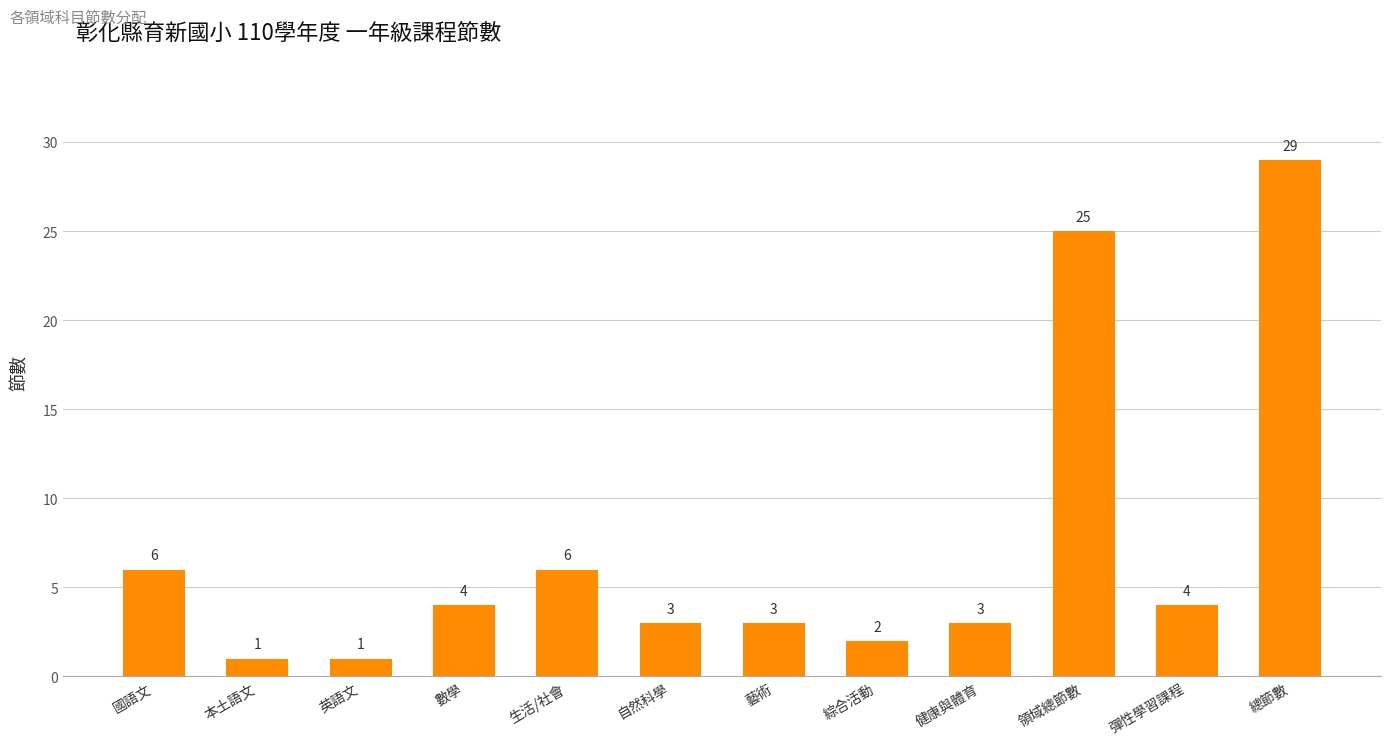

What position from the right is 自然科學?

7